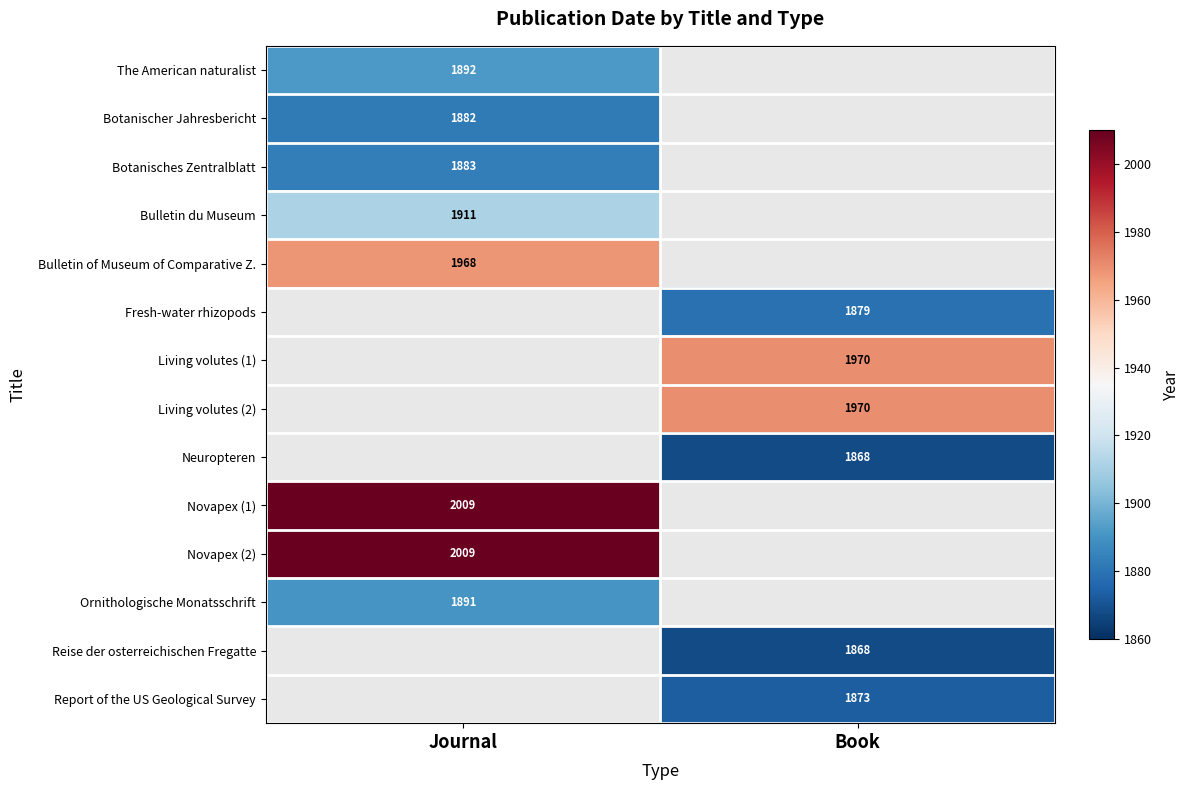

Is the value of The American naturalist at Journal greater than the value of Ornithologische Monatsschrift at Journal?

Yes